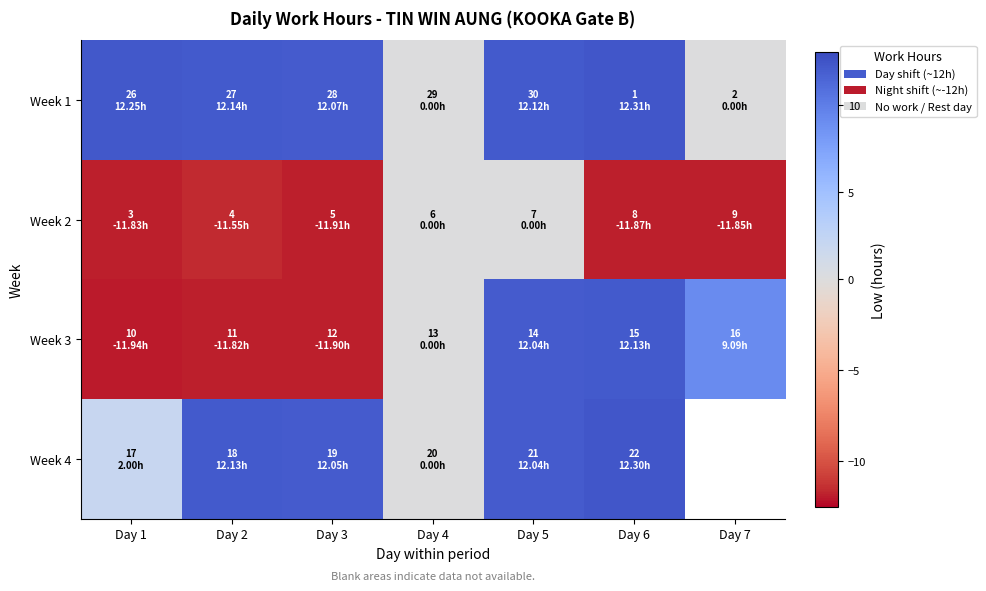

List the series in order of their peak value, lowest first.

Week 2, Week 3, Week 4, Week 1